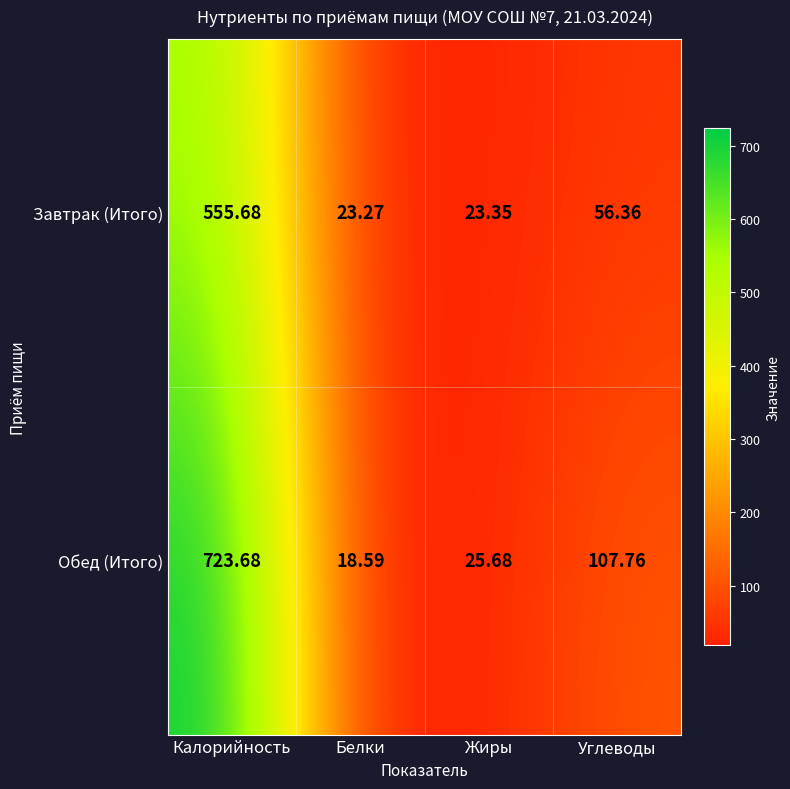

What is the total value across all series at Калорийность?

1279.4